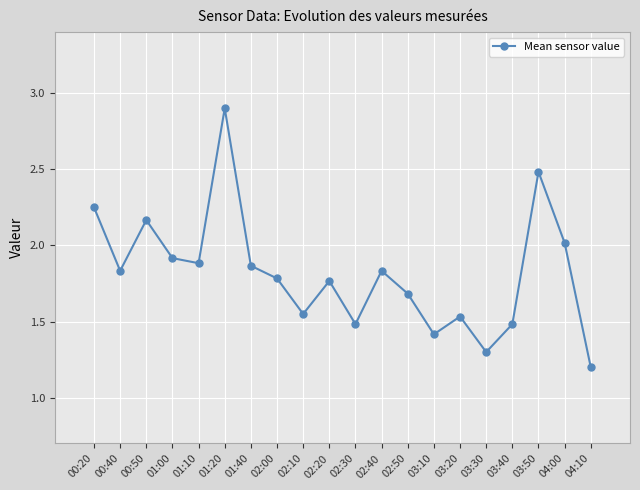

What position from the left is 02:50?

13